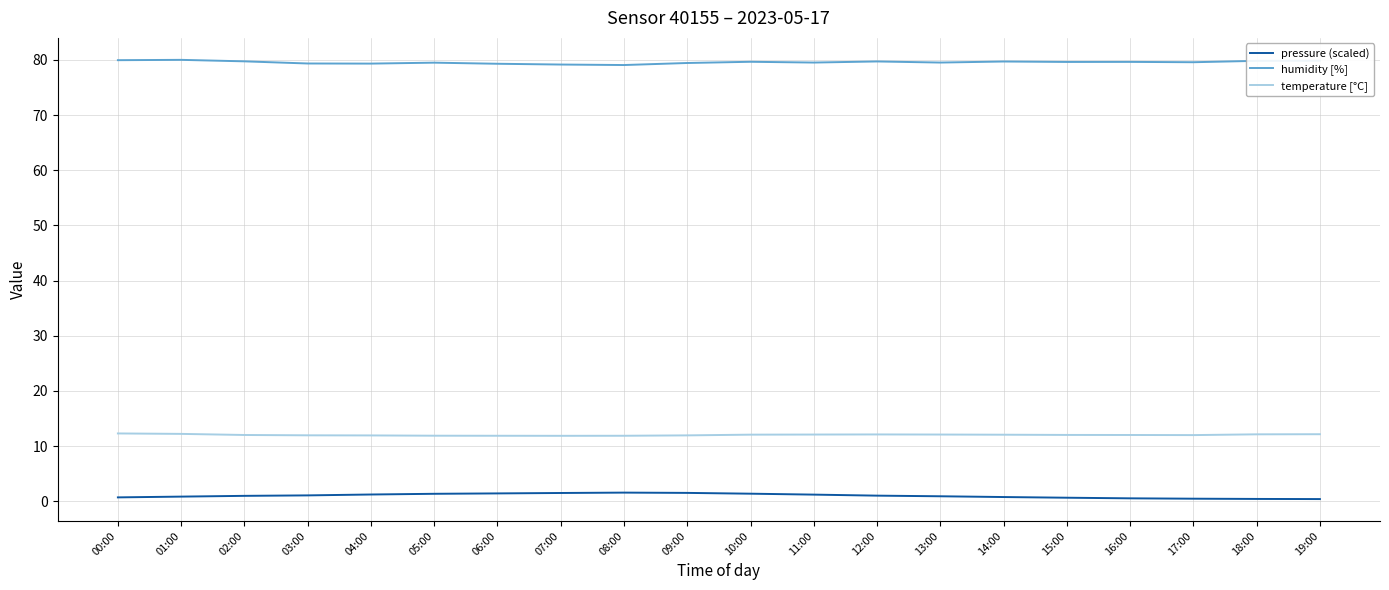

What is the spread (max minus min) of values at 05:00?

78.2